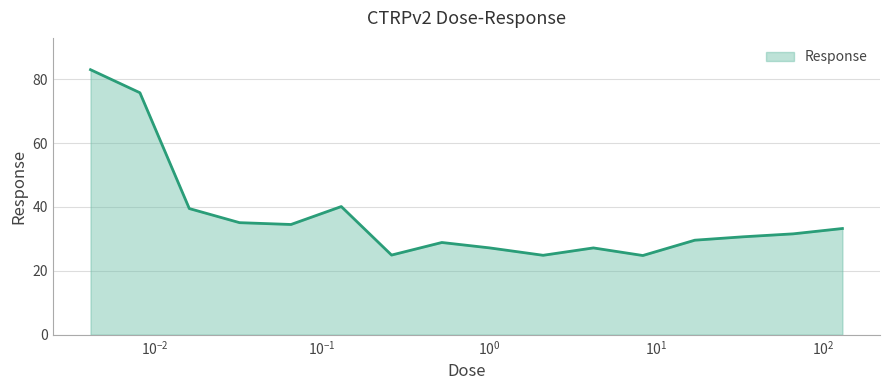

How many distinct data groups are displayed?

1